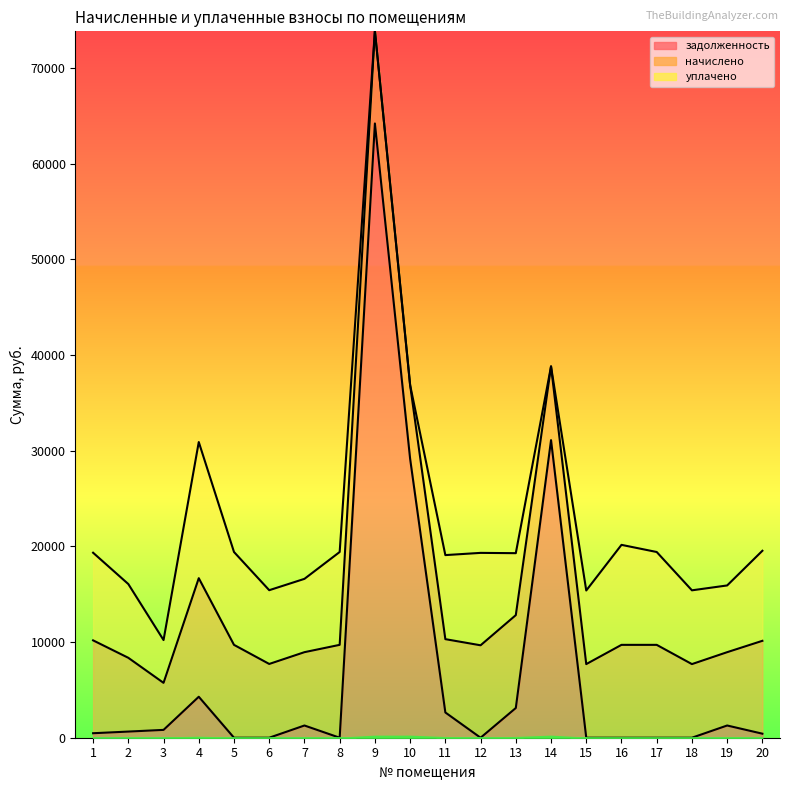

Rank the series at 13 from highest to lowest value.

начислено, уплачено, задолженность